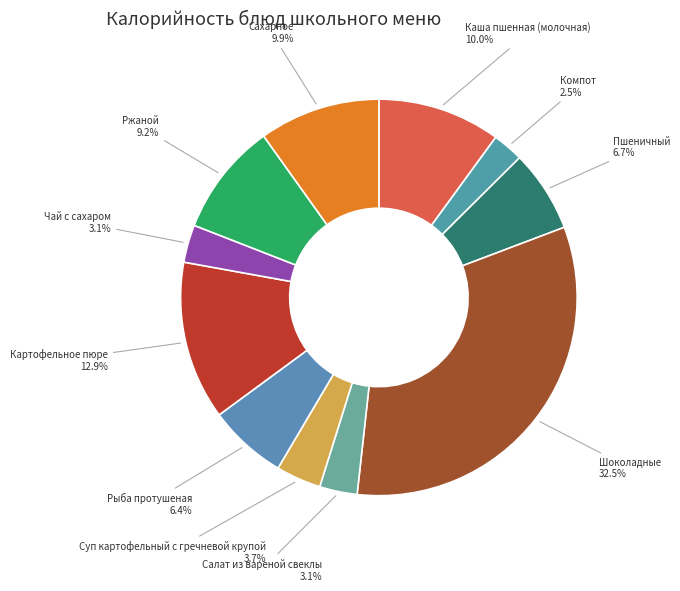

Which slice is the smallest?

Компот